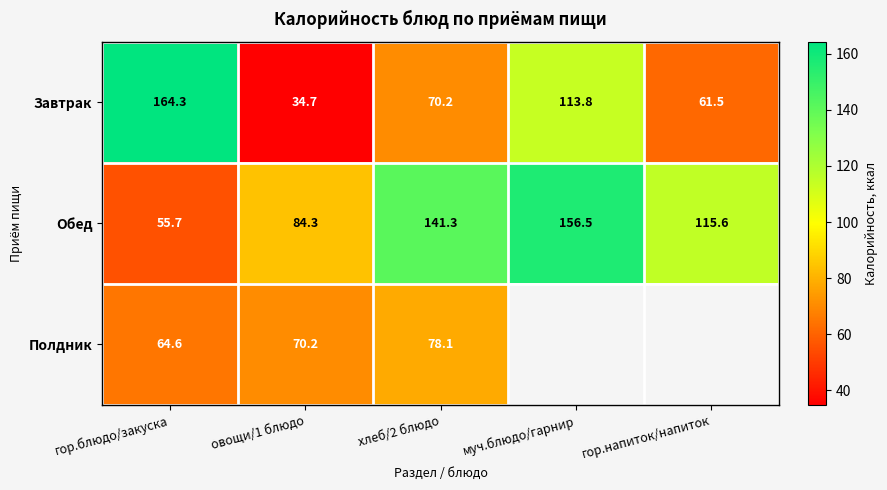

The Полдник series shows 44.1 at хлеб/2 блюдо. True or false?

False